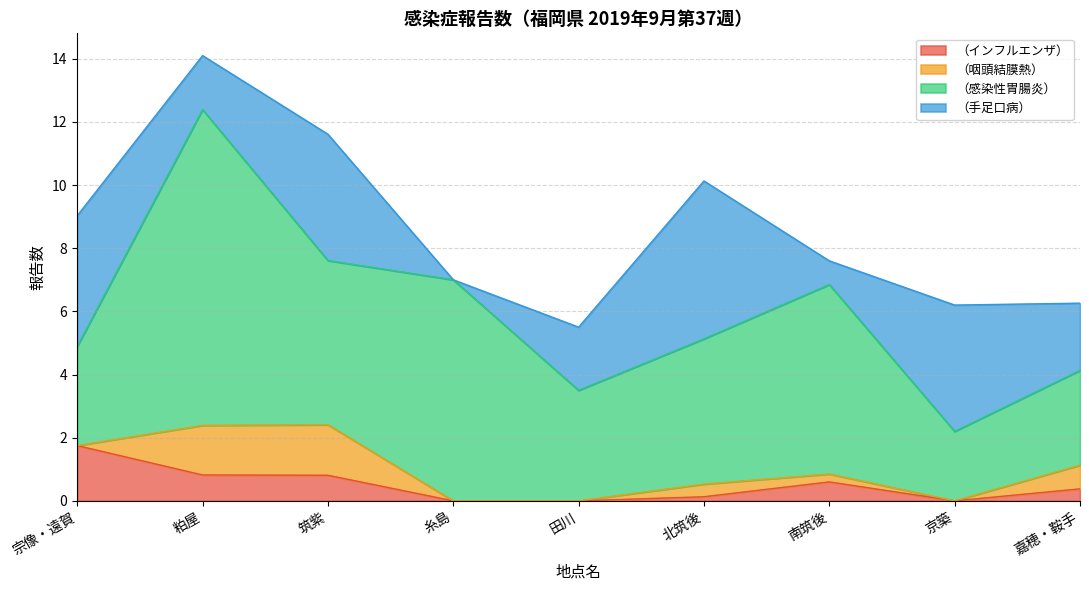

What position from the left is 糸島?

4